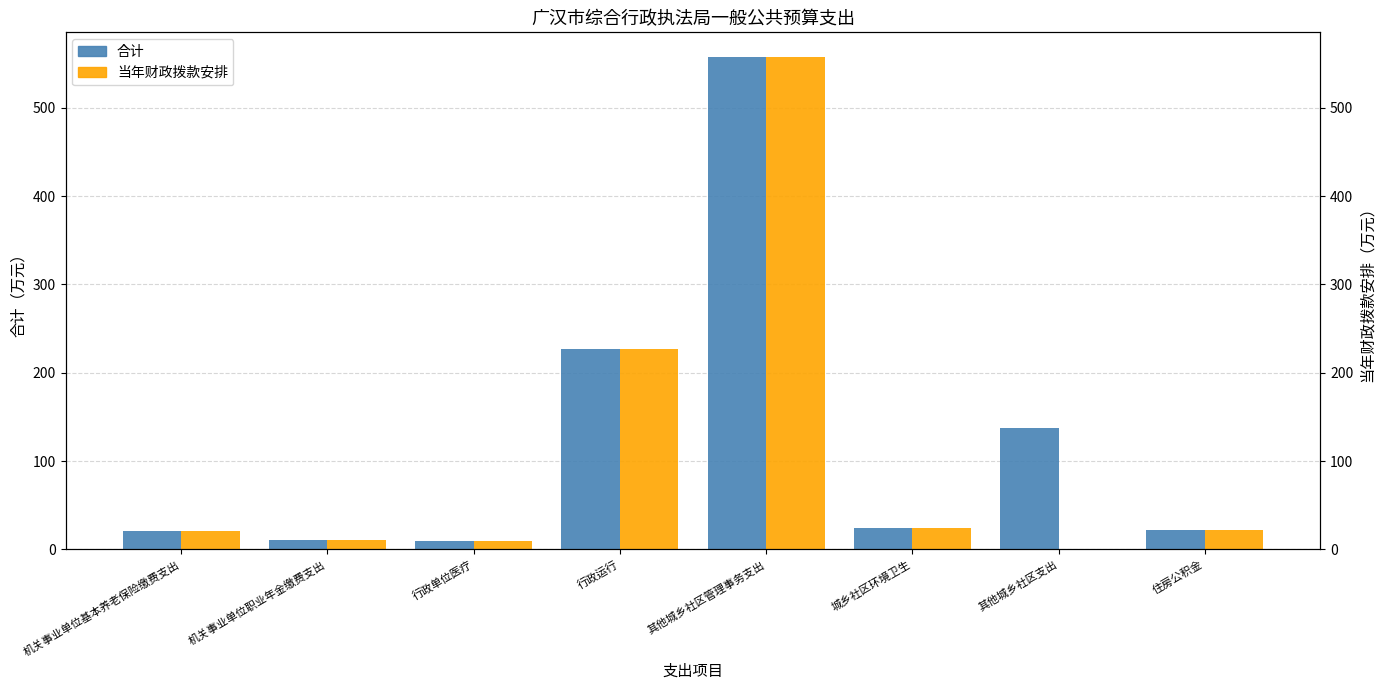

At which category does the chart reach its minimum across all series?

其他城乡社区支出